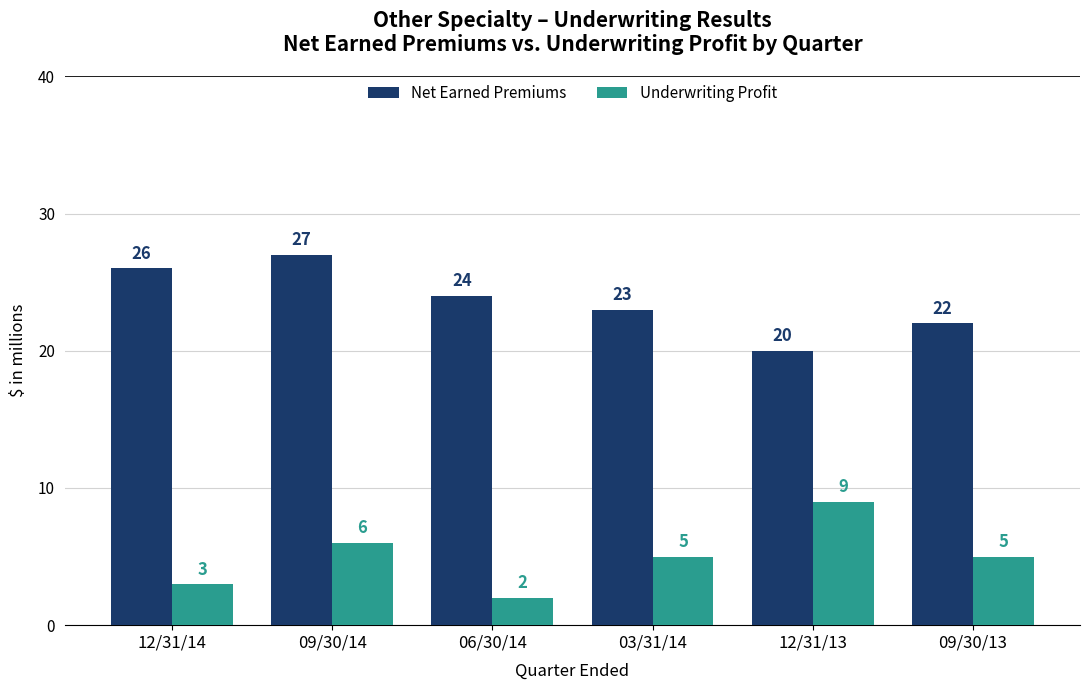

How many groups of bars are there?

6